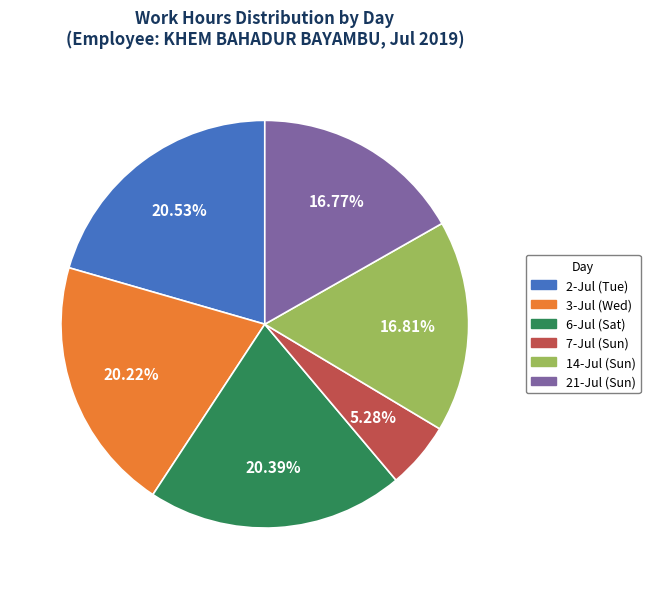

Approximately how many times larger is the value at 3-Jul (Wed) compared to 21-Jul (Sun)?

1.2